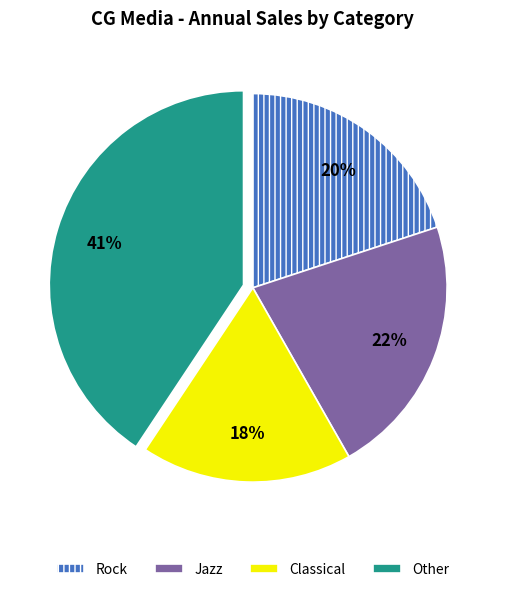

Rank the categories by value from lowest to highest.

Classical, Rock, Jazz, Other